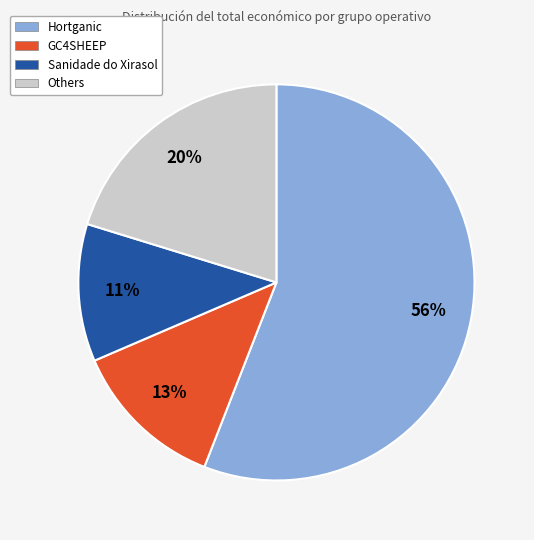

How many slices are in this pie chart?

4